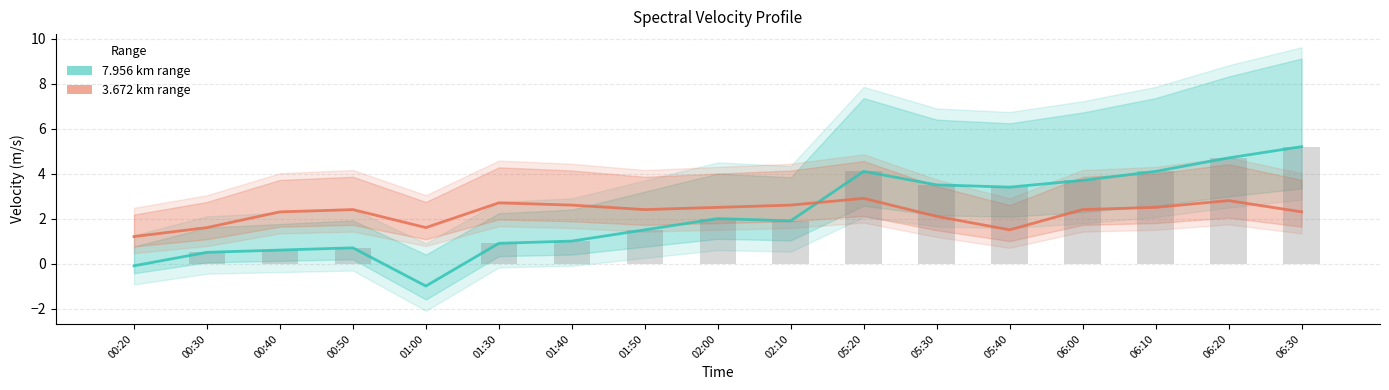

Which series changed the most between 01:40 and 06:30?

7.956 km range